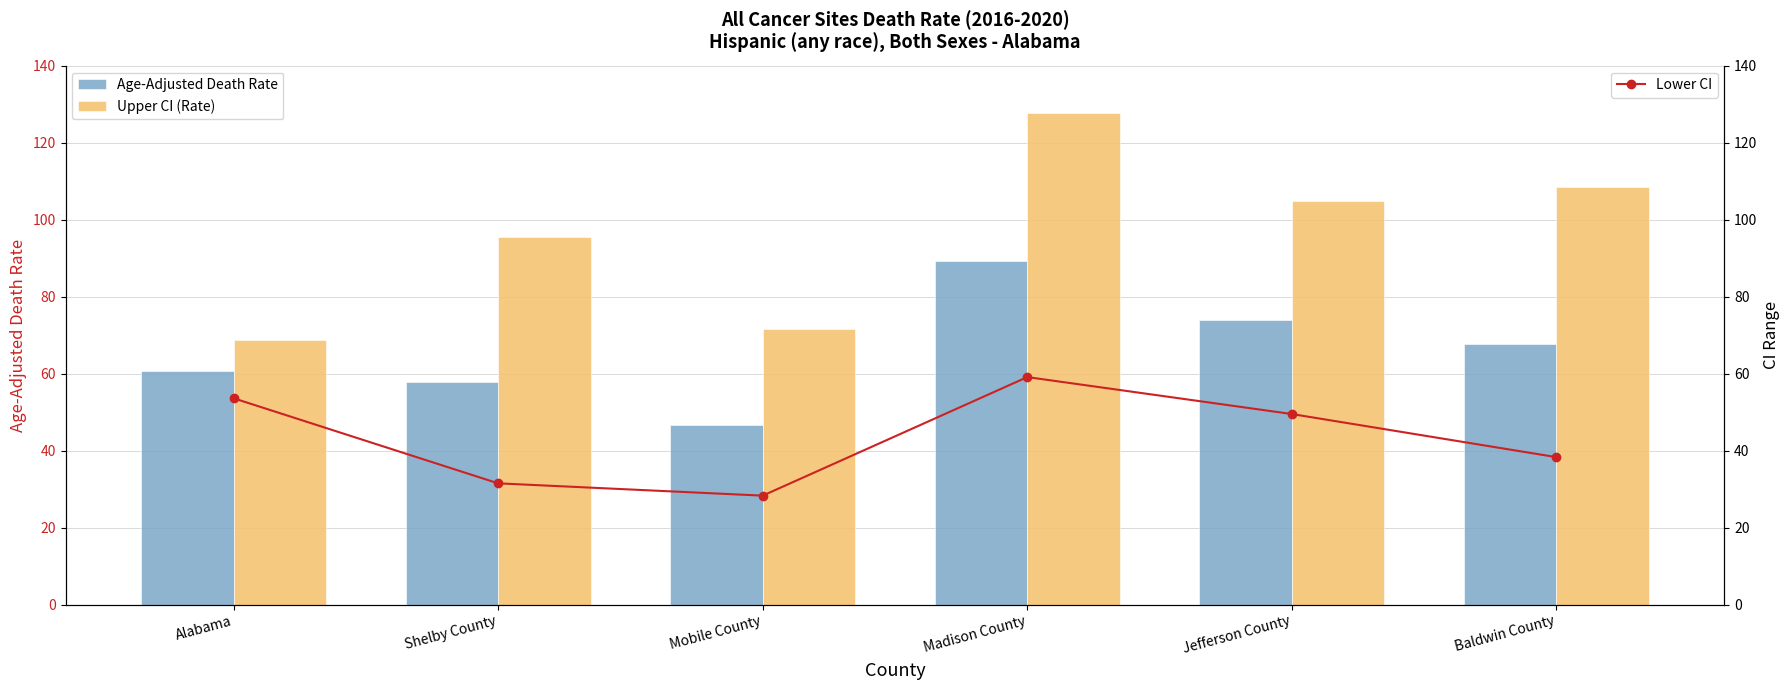

The value of Lower CI at Baldwin County is 38.3. True or false?

True